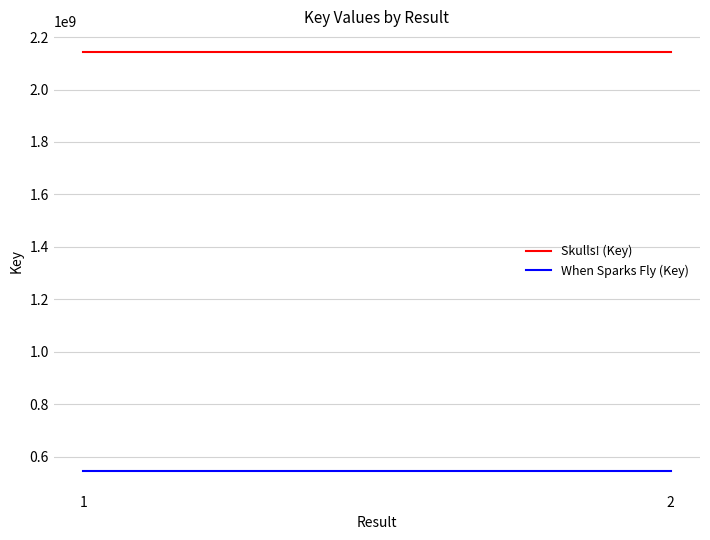

List the series in order of their peak value, lowest first.

When Sparks Fly (Key), Skulls! (Key)